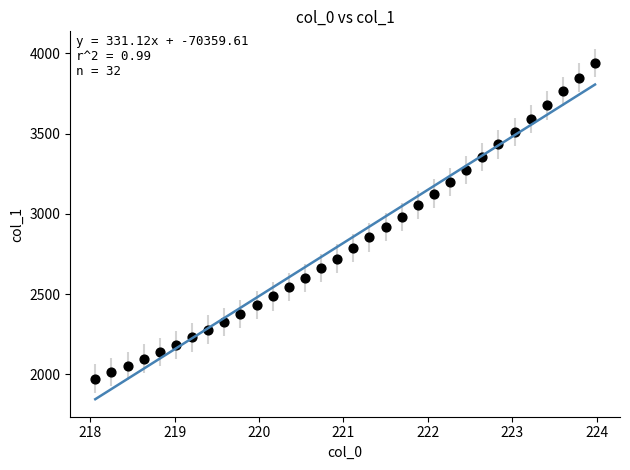

What is the range of Y values (max minus min)?

1965.7